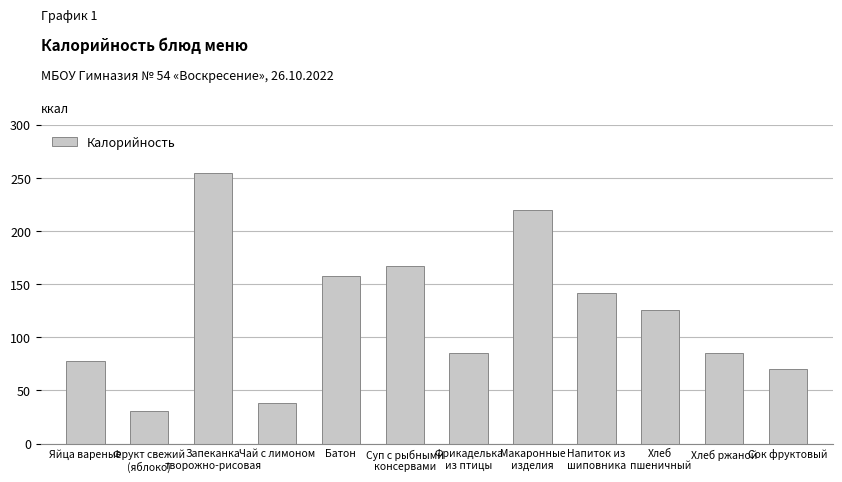

What is the label of the 12th bar from the left?

Сок фруктовый